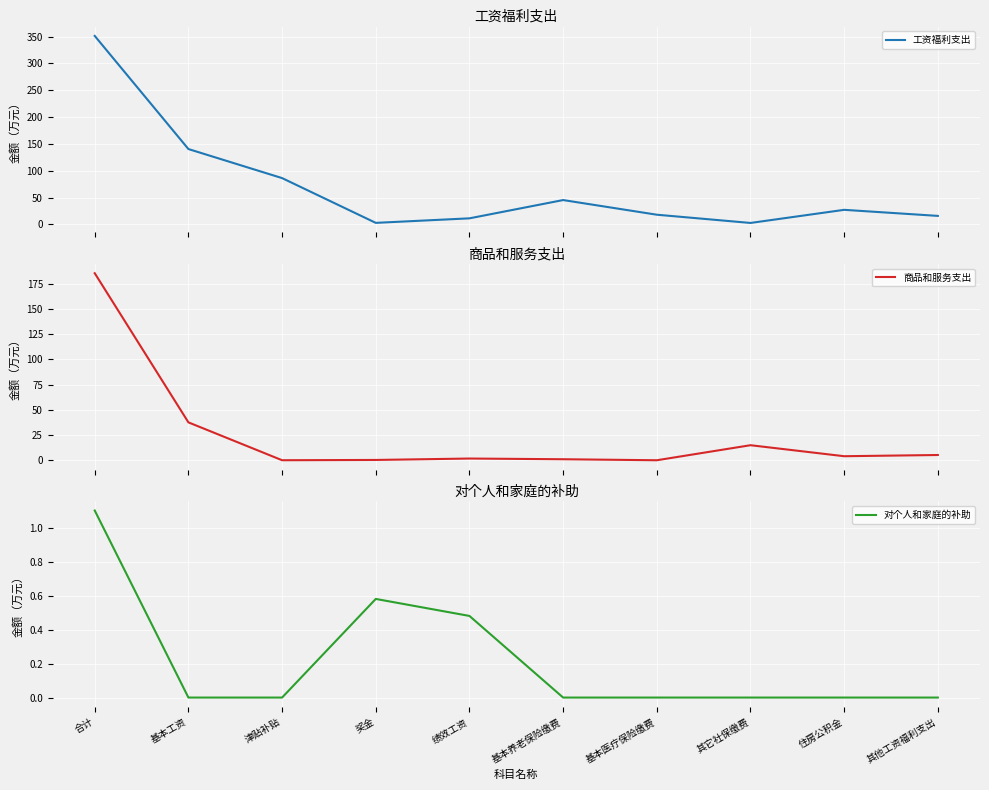

After their last crossing, which series has the higher values: 商品和服务支出 or 工资福利支出?

工资福利支出